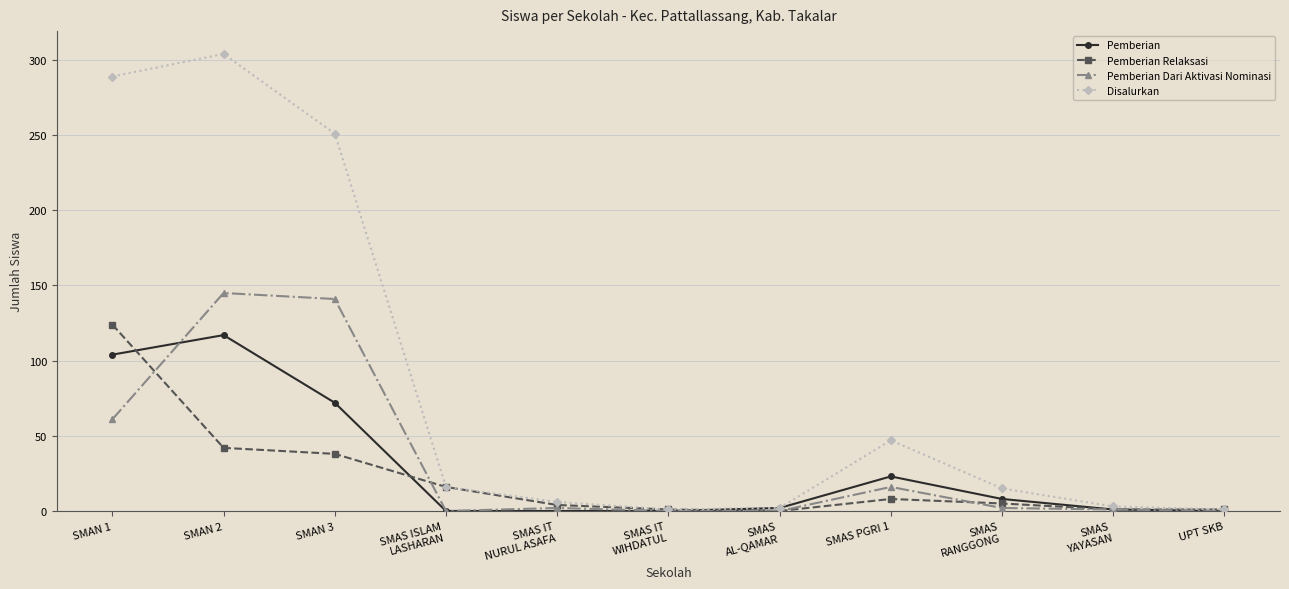

Which series has the largest total across all categories?

Disalurkan